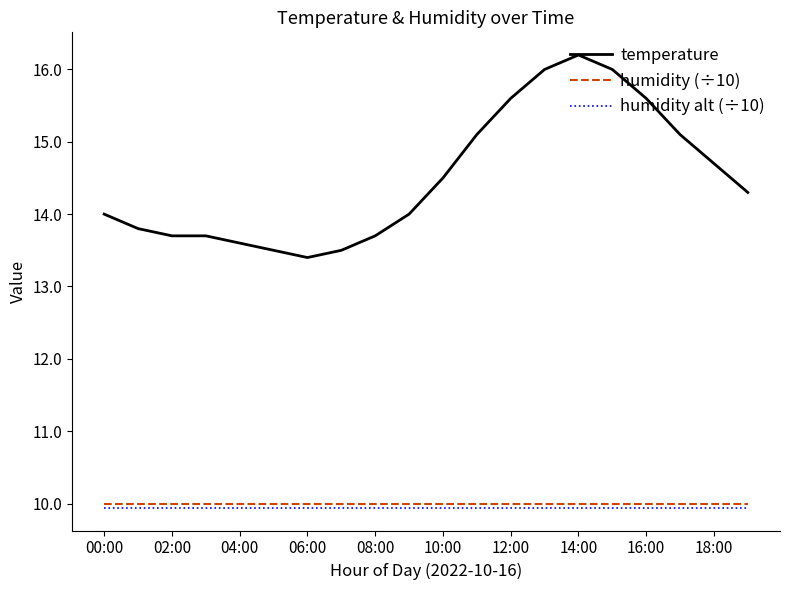

Which series has the largest range (max minus min)?

temperature